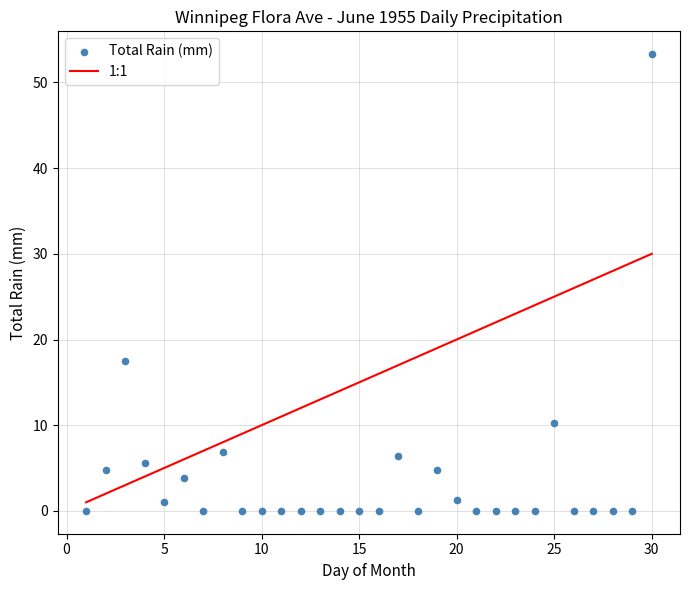

What is the range of Y values (max minus min)?

53.3